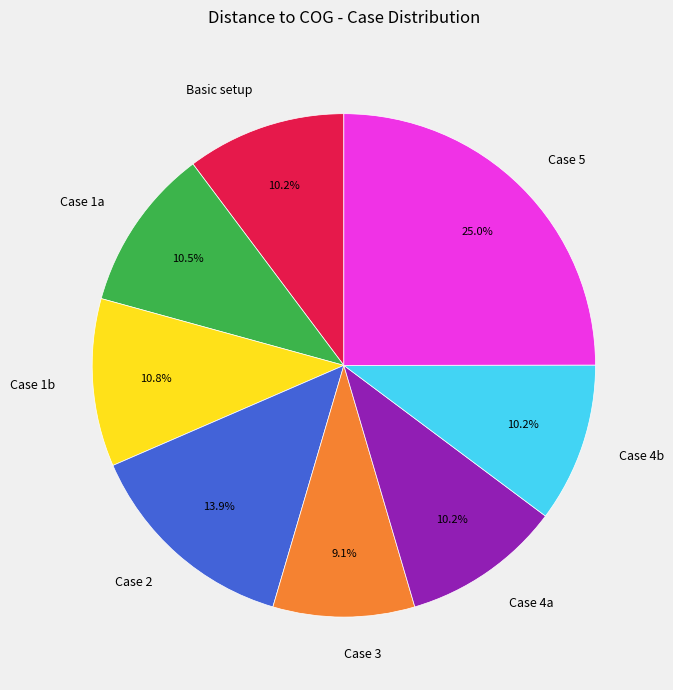

What is the largest slice in the pie chart?

Case 5